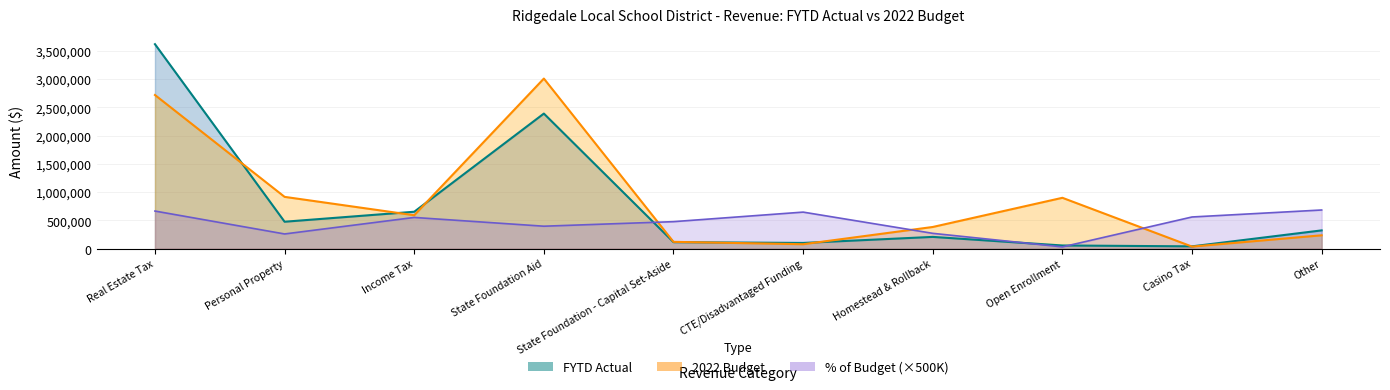

Does the chart display data point markers on the line(s)?

No